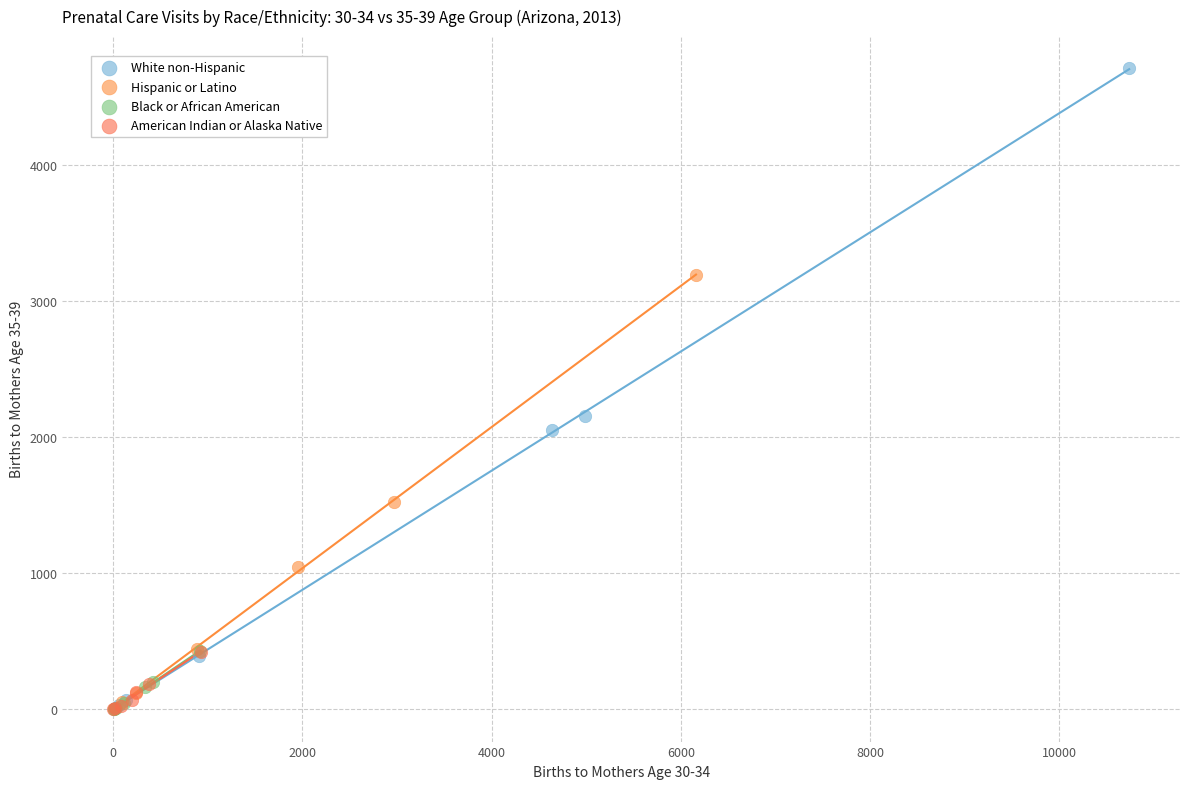

Which series has the widest spread of Y values?

White non-Hispanic